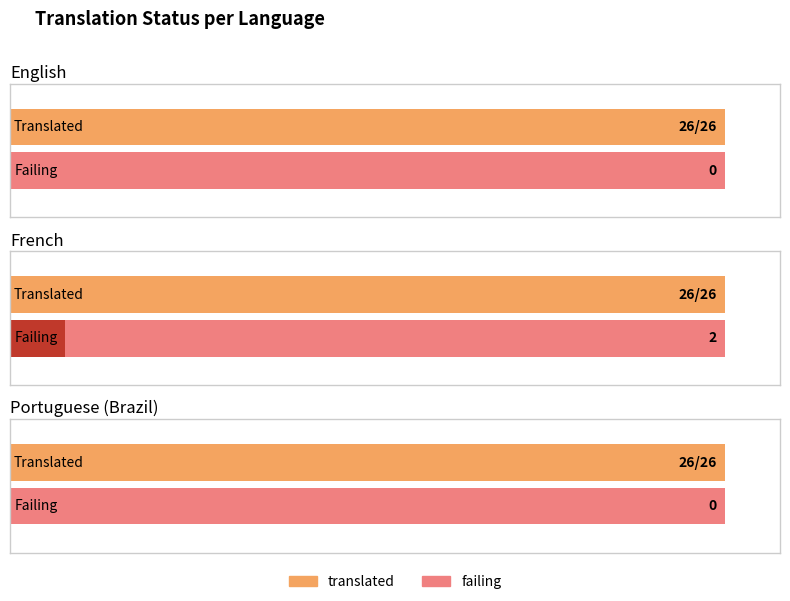

What is the label of the 1st bar from the right?

Portuguese (Brazil)